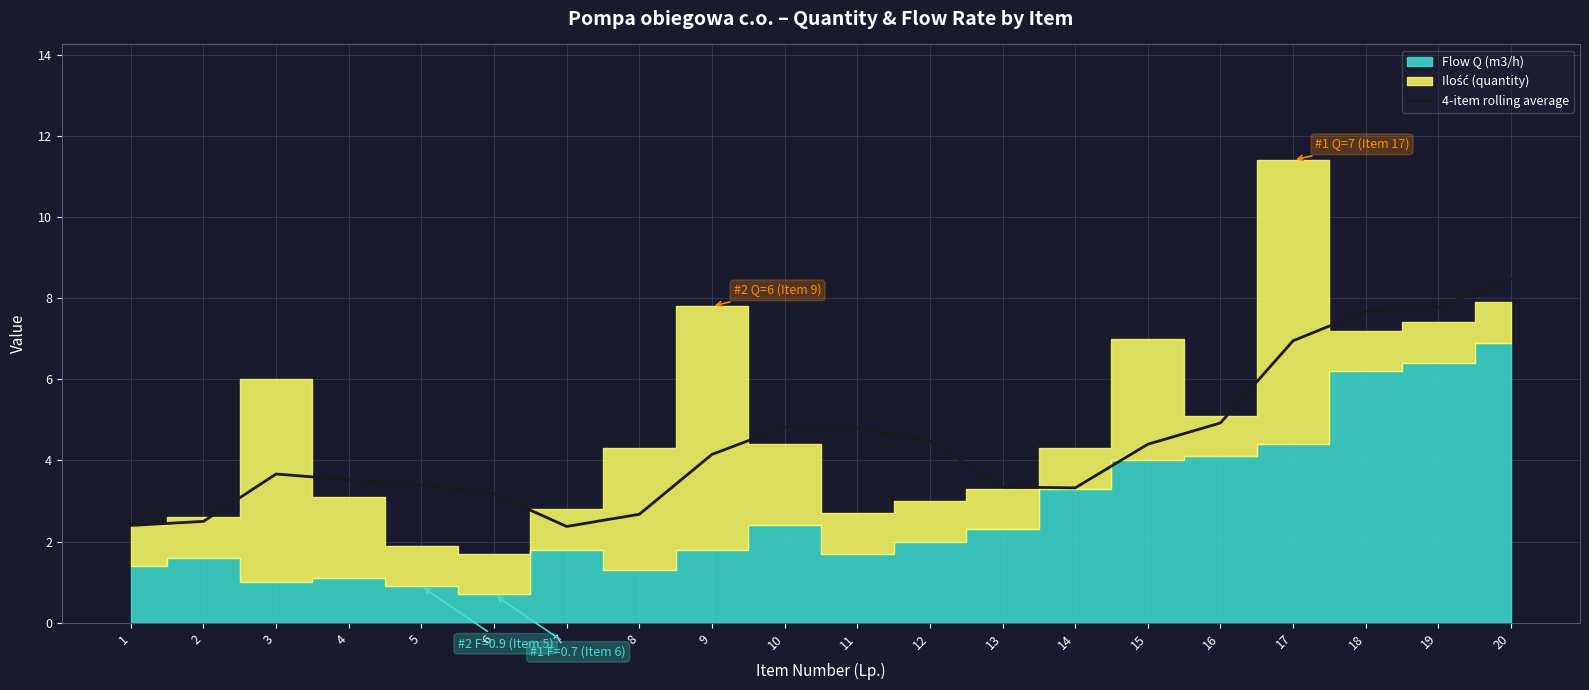

Reading right to left, transcribe all the data shown in this chart.

8.5	7.8	7.7	6.9	4.9	4.4	3.3	3.4	4.5	4.8	4.8	4.2	2.7	2.4	3.2	3.4	3.5	3.7	2.5	2.4